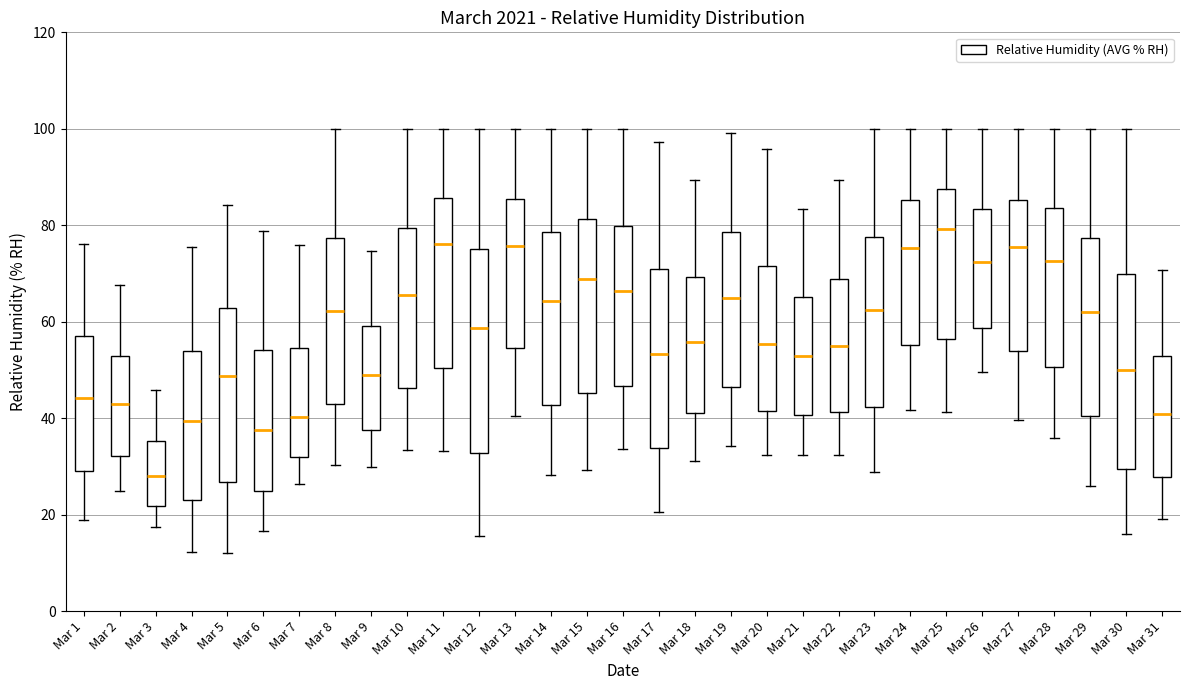

Reading left to right, transcribe this box plot: for each box, give where its median line is, the range the box spans, and where its two whiskers end, as read against the y-axis. The values are not printed on the chart, so give them approximately, as read against the axis.

Mar 1: median 44, box 28 to 58, whiskers 18 to 76
Mar 2: median 44, box 32 to 52, whiskers 24 to 68
Mar 3: median 28, box 22 to 36, whiskers 18 to 46
Mar 4: median 40, box 24 to 54, whiskers 12 to 76
Mar 5: median 48, box 26 to 62, whiskers 12 to 84
Mar 6: median 38, box 26 to 54, whiskers 16 to 78
Mar 7: median 40, box 32 to 54, whiskers 26 to 76
Mar 8: median 62, box 44 to 78, whiskers 30 to 100
Mar 9: median 48, box 38 to 60, whiskers 30 to 74
Mar 10: median 66, box 46 to 80, whiskers 34 to 100
Mar 11: median 76, box 50 to 86, whiskers 34 to 100
Mar 12: median 58, box 32 to 76, whiskers 16 to 100
Mar 13: median 76, box 54 to 86, whiskers 40 to 100
Mar 14: median 64, box 42 to 78, whiskers 28 to 100
Mar 15: median 68, box 46 to 82, whiskers 30 to 100
Mar 16: median 66, box 46 to 80, whiskers 34 to 100
Mar 17: median 54, box 34 to 70, whiskers 20 to 98
Mar 18: median 56, box 40 to 70, whiskers 32 to 90
Mar 19: median 64, box 46 to 78, whiskers 34 to 100
Mar 20: median 56, box 42 to 72, whiskers 32 to 96
Mar 21: median 52, box 40 to 66, whiskers 32 to 84
Mar 22: median 56, box 42 to 68, whiskers 32 to 90
Mar 23: median 62, box 42 to 78, whiskers 28 to 100
Mar 24: median 76, box 56 to 86, whiskers 42 to 100
Mar 25: median 80, box 56 to 88, whiskers 42 to 100
Mar 26: median 72, box 58 to 84, whiskers 50 to 100
Mar 27: median 76, box 54 to 86, whiskers 40 to 100
Mar 28: median 72, box 50 to 84, whiskers 36 to 100
Mar 29: median 62, box 40 to 78, whiskers 26 to 100
Mar 30: median 50, box 30 to 70, whiskers 16 to 100
Mar 31: median 40, box 28 to 52, whiskers 20 to 70